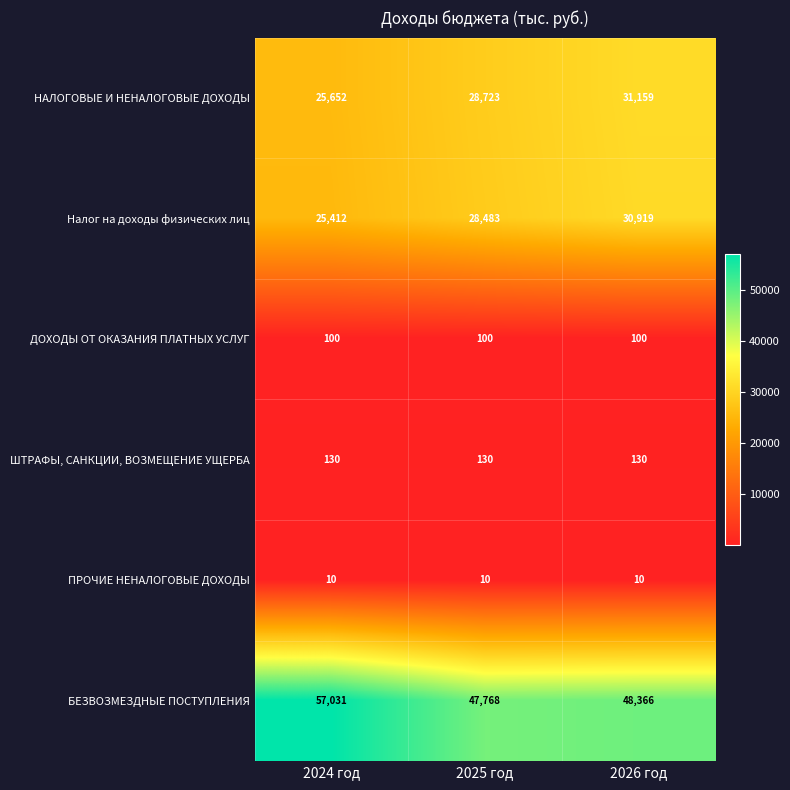

List the series in order of their peak value, highest first.

БЕЗВОЗМЕЗДНЫЕ ПОСТУПЛЕНИЯ, НАЛОГОВЫЕ И НЕНАЛОГОВЫЕ ДОХОДЫ, Налог на доходы физических лиц, ШТРАФЫ, САНКЦИИ, ВОЗМЕЩЕНИЕ УЩЕРБА, ДОХОДЫ ОТ ОКАЗАНИЯ ПЛАТНЫХ УСЛУГ, ПРОЧИЕ НЕНАЛОГОВЫЕ ДОХОДЫ